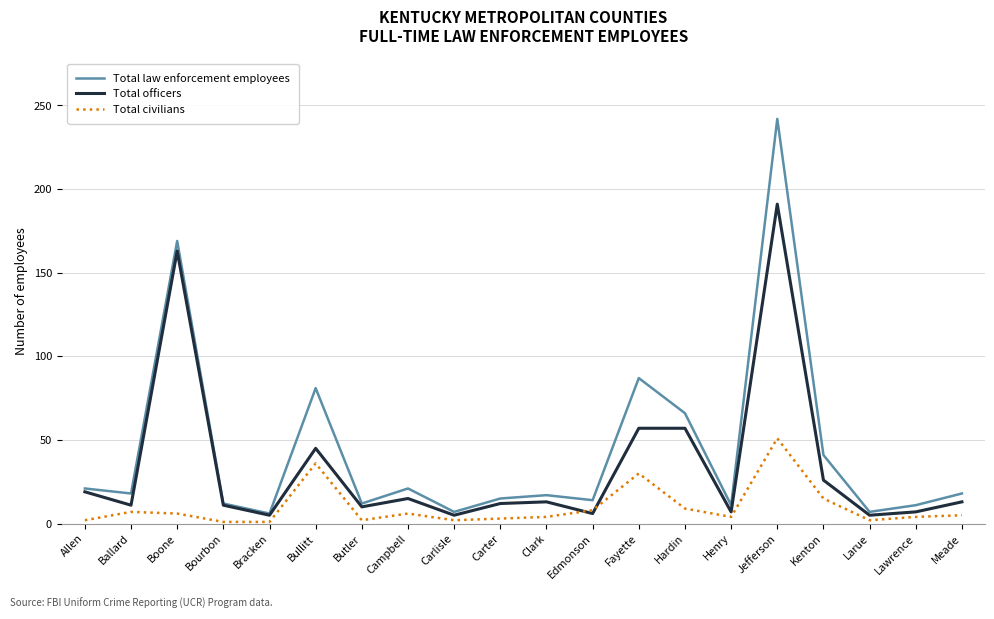

Is this an area chart (filled region under the line)?

No